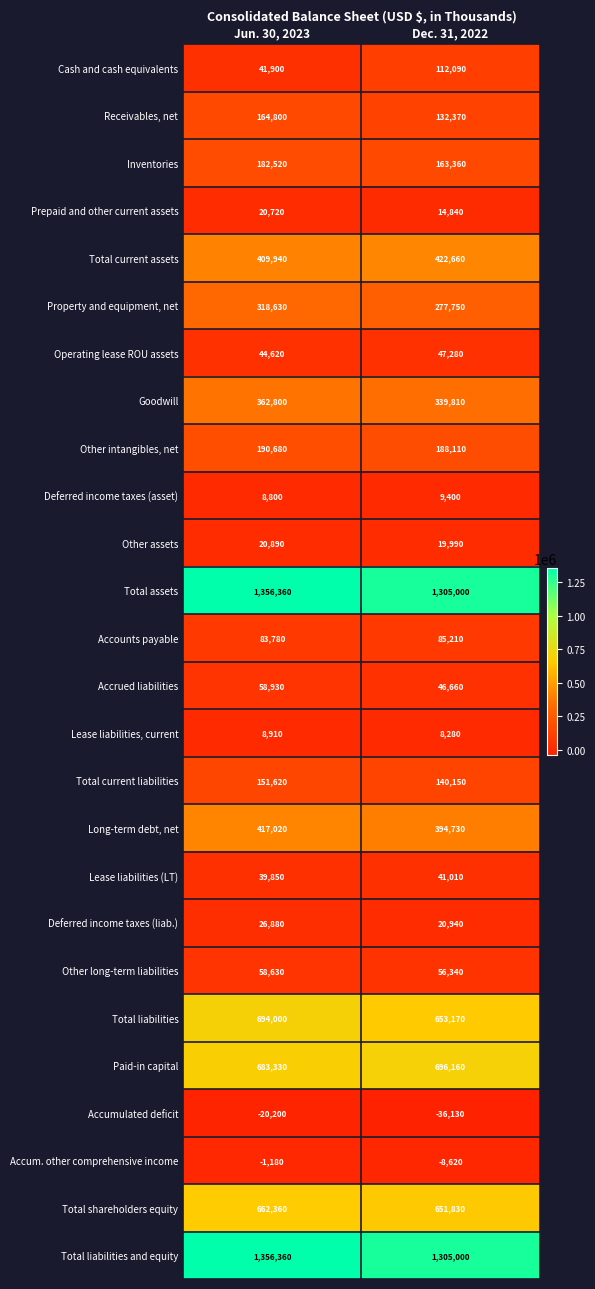

What is the maximum value shown in the chart?

1356360